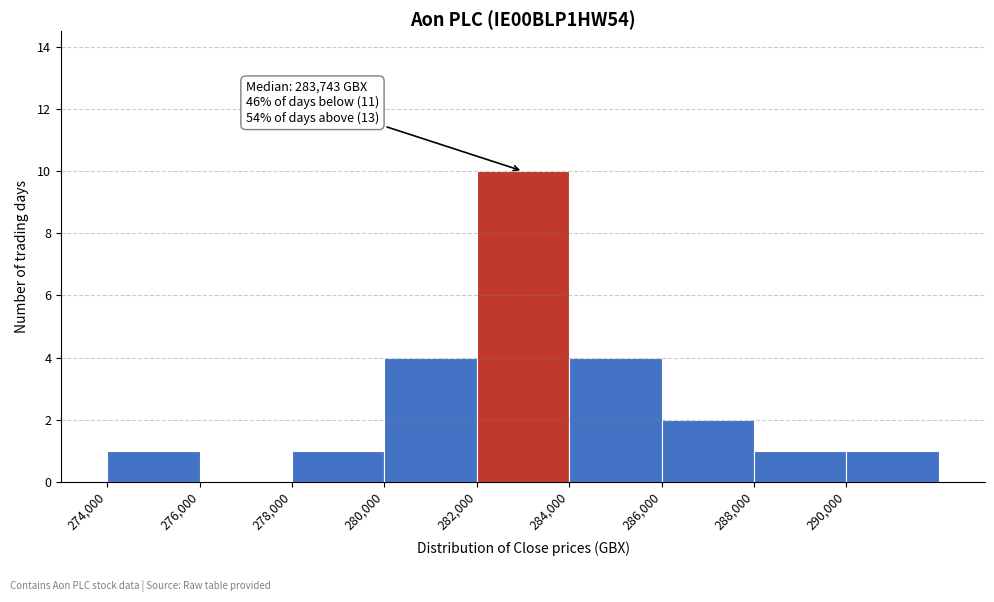

Over which range of the x-axis is the bar tallest?

282000 to 284000